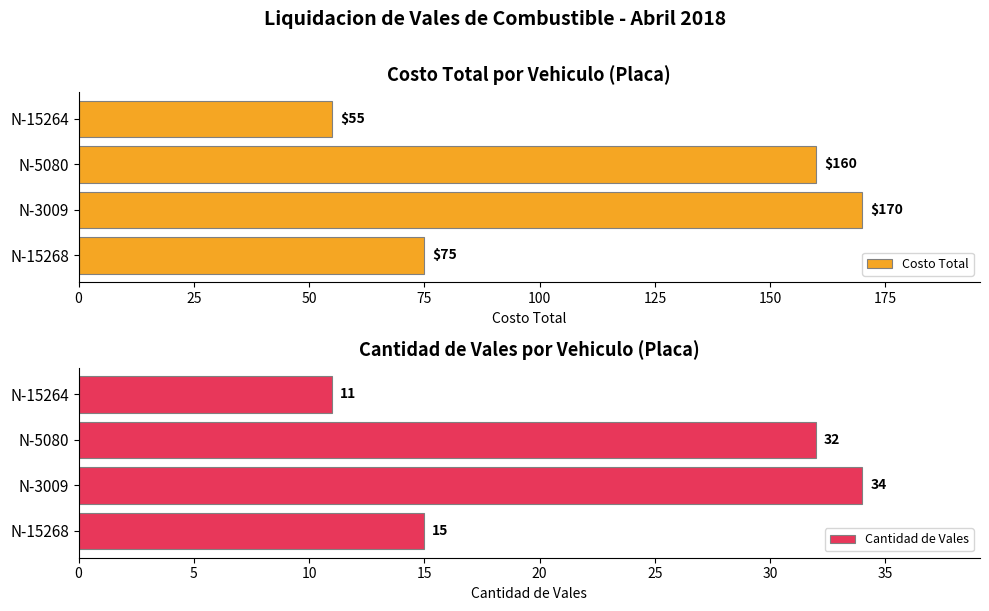

What is the lowest value of the Costo Total series?

55